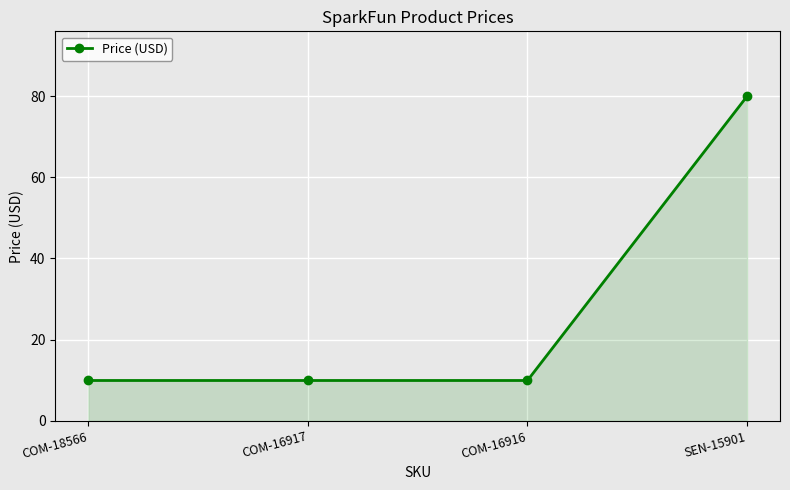

True or false: the data has more than 1 interior local peaks.

False